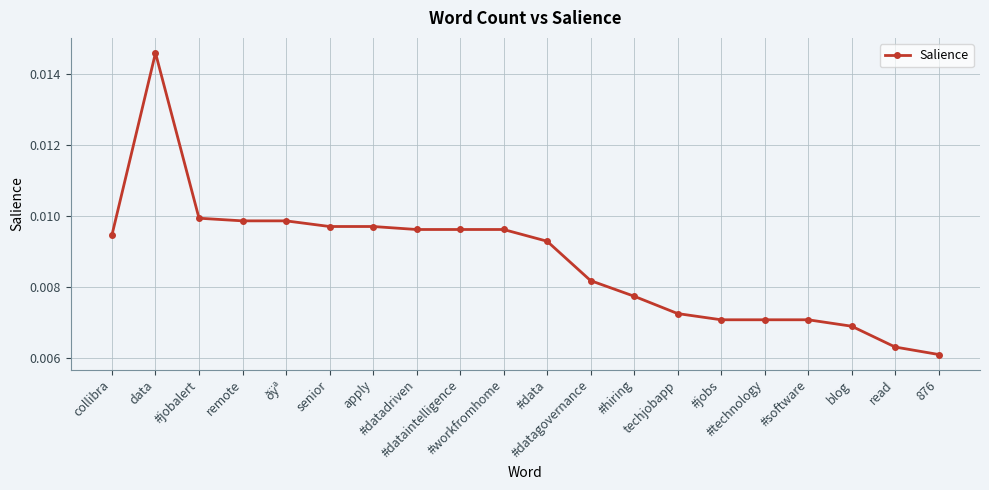

True or false: there are more than 0 points higher than both neighbors.

True